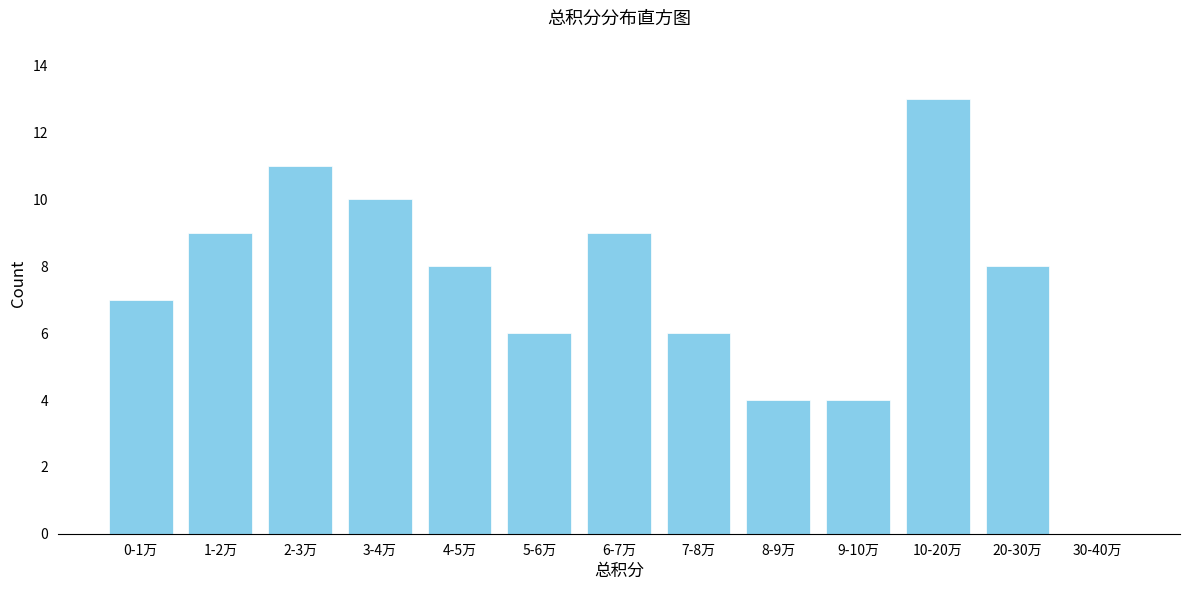

Reading left to right, what are all the values shown in this chart?

0-1万=7	1-2万=9	2-3万=11	3-4万=10	4-5万=8	5-6万=6	6-7万=9	7-8万=6	8-9万=4	9-10万=4	10-20万=13	20-30万=8	30-40万=0